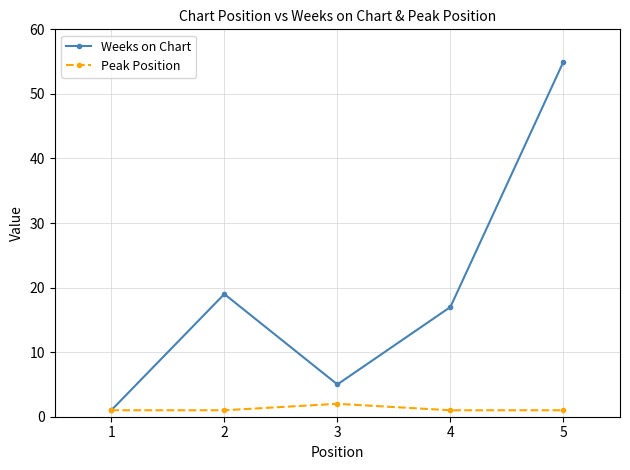

Reading left to right, transcribe all the data shown in this chart.

Weeks on Chart: 1	19	5	17	55
Peak Position: 1	1	2	1	1